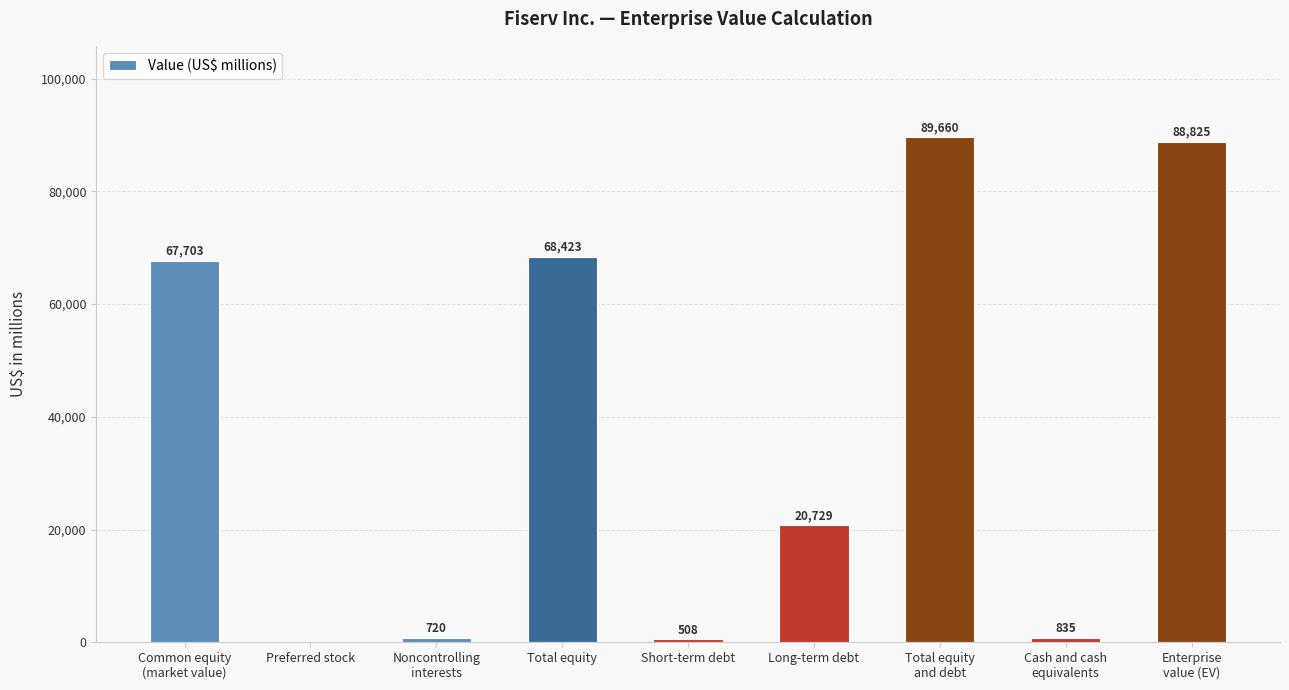

Reading right to left, transcribe all the data shown in this chart.

88825	835	89660	20729	508	68423	720	0	67703